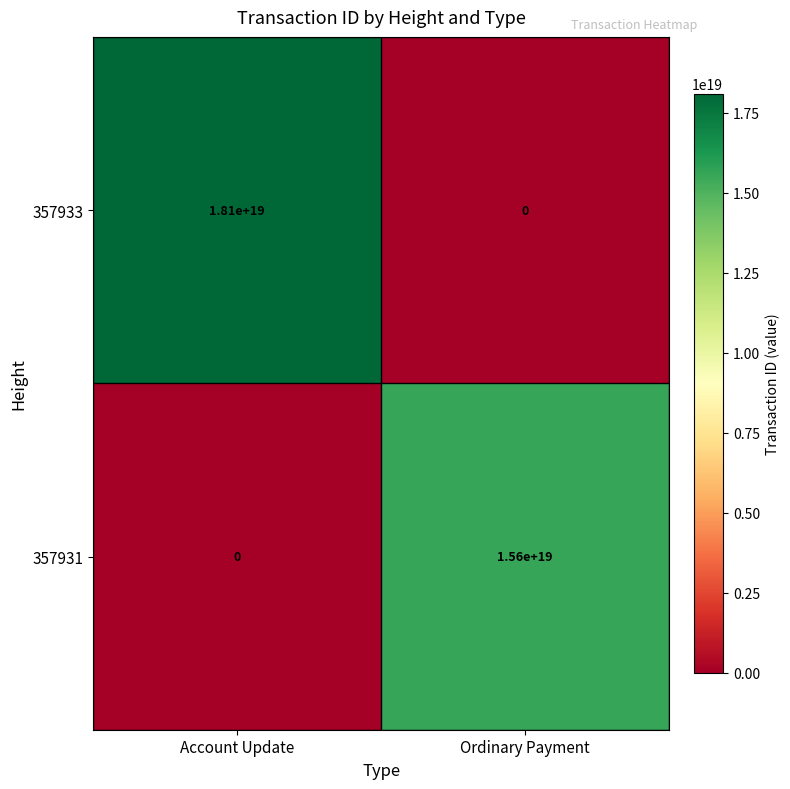

Is the value of 357933 at Account Update greater than the value of 357931 at Account Update?

Yes